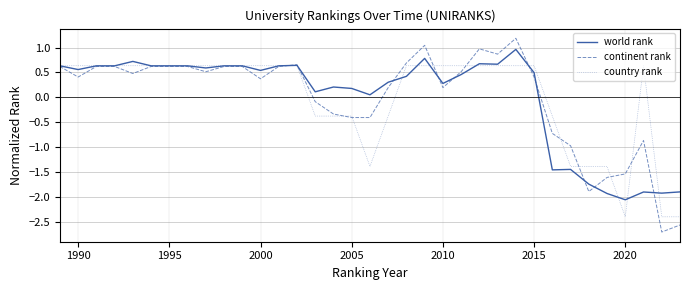

What is the difference between the maximum and minimum values in the world rank series?

3.0